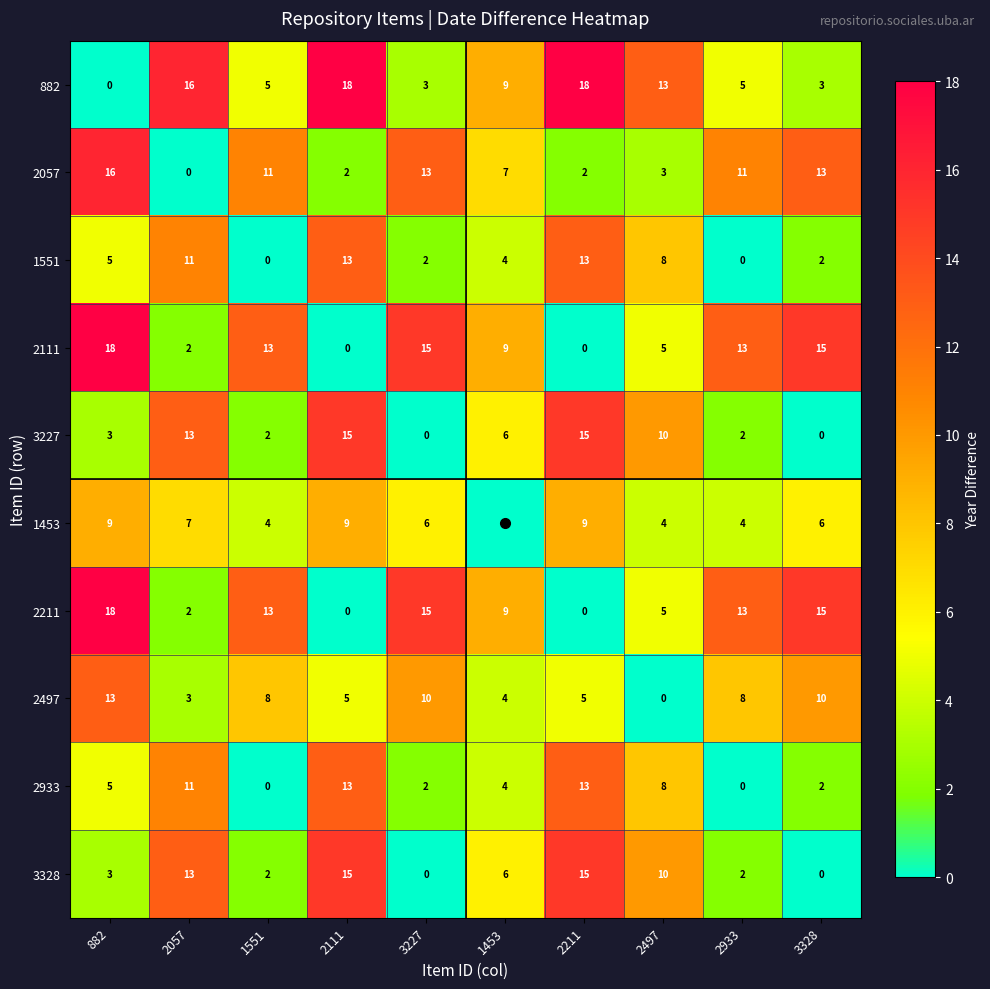

True or false: 3328 has a value of 6 at 1453.

True